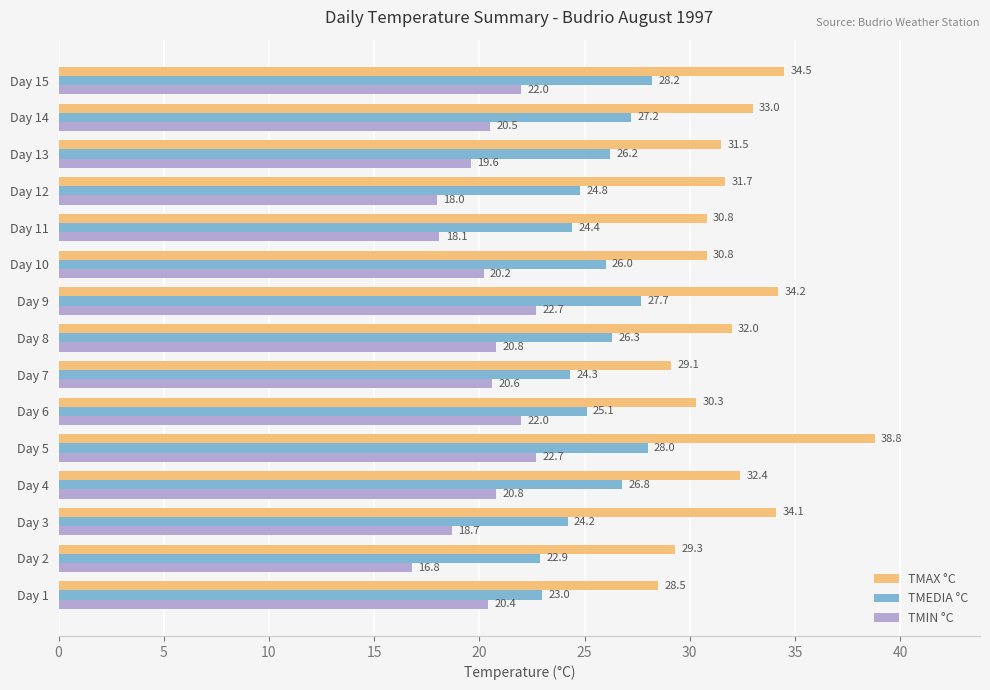

Which series has the largest range (max minus min)?

TMAX °C